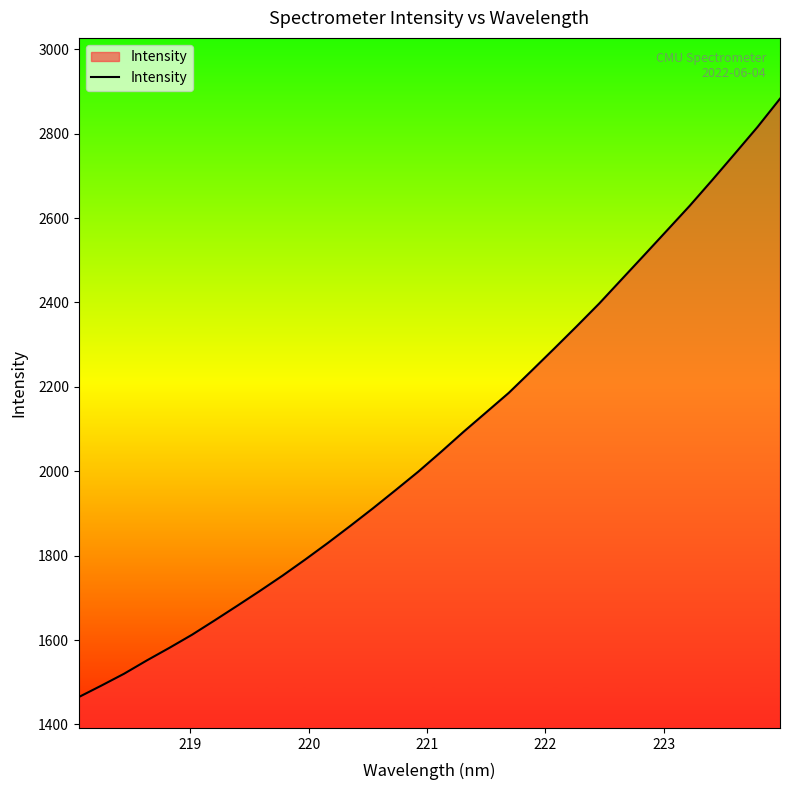

What is the difference between the maximum and minimum values?

1418.1